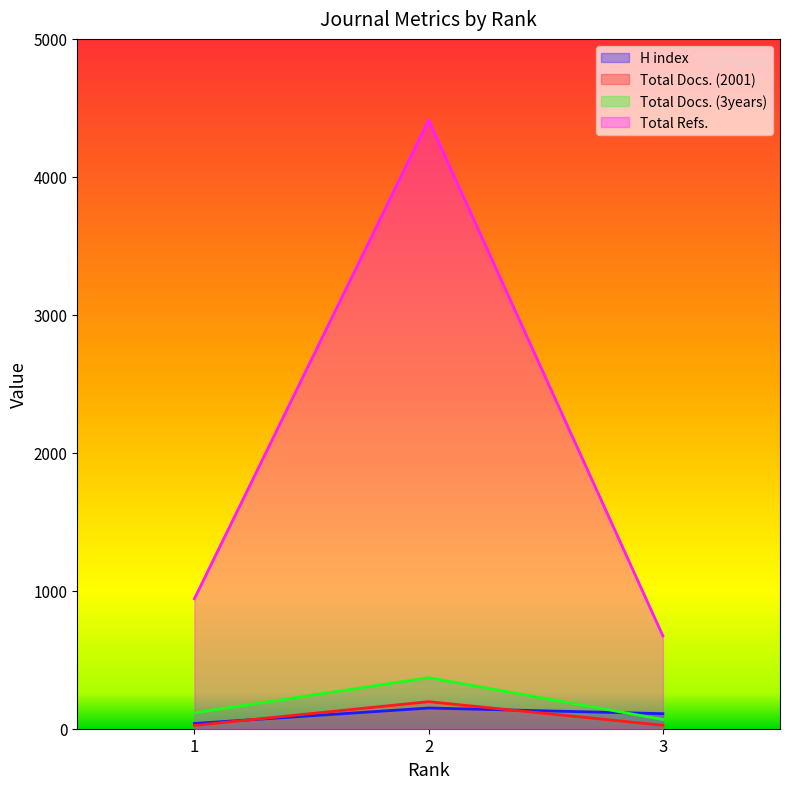

Reading left to right, transcribe all the data shown in this chart.

H index: 1=38	2=150	3=109
Total Docs. (2001): 1=24	2=196	3=25
Total Docs. (3years): 1=115	2=370	3=67
Total Refs.: 1=942	2=4411	3=673